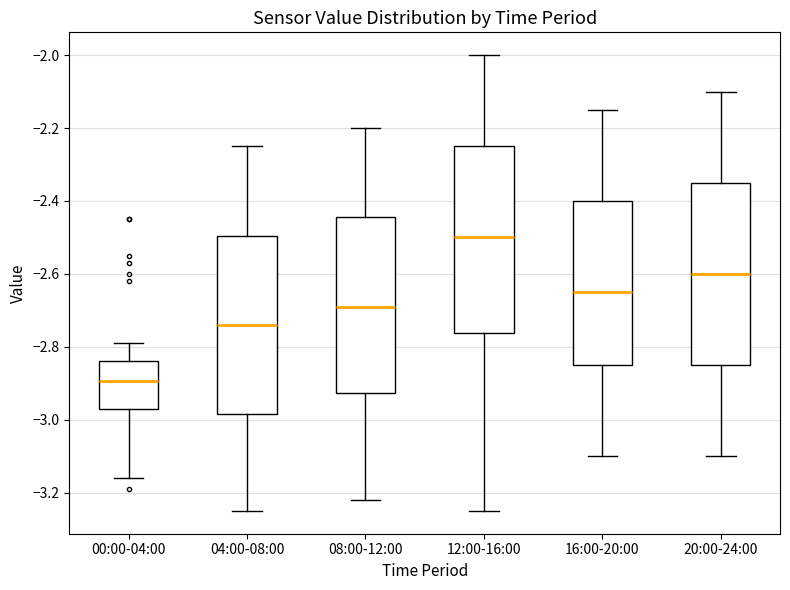

Reading left to right, read every box against the y-axis: the position of its median line, the range the box covers, and the ends of its whiskers. The values are not printed on the chart, so give them approximately, as read against the axis.

00:00-04:00: median -2.90, box -2.96 to -2.84, whiskers -3.16 to -2.78
04:00-08:00: median -2.74, box -2.98 to -2.50, whiskers -3.24 to -2.24
08:00-12:00: median -2.68, box -2.92 to -2.44, whiskers -3.22 to -2.20
12:00-16:00: median -2.50, box -2.76 to -2.24, whiskers -3.24 to -2.00
16:00-20:00: median -2.64, box -2.84 to -2.40, whiskers -3.10 to -2.14
20:00-24:00: median -2.60, box -2.84 to -2.34, whiskers -3.10 to -2.10